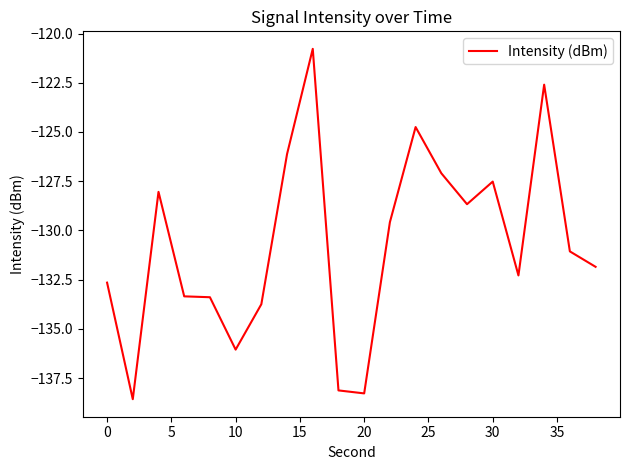

What is the smallest value displayed?

-138.6